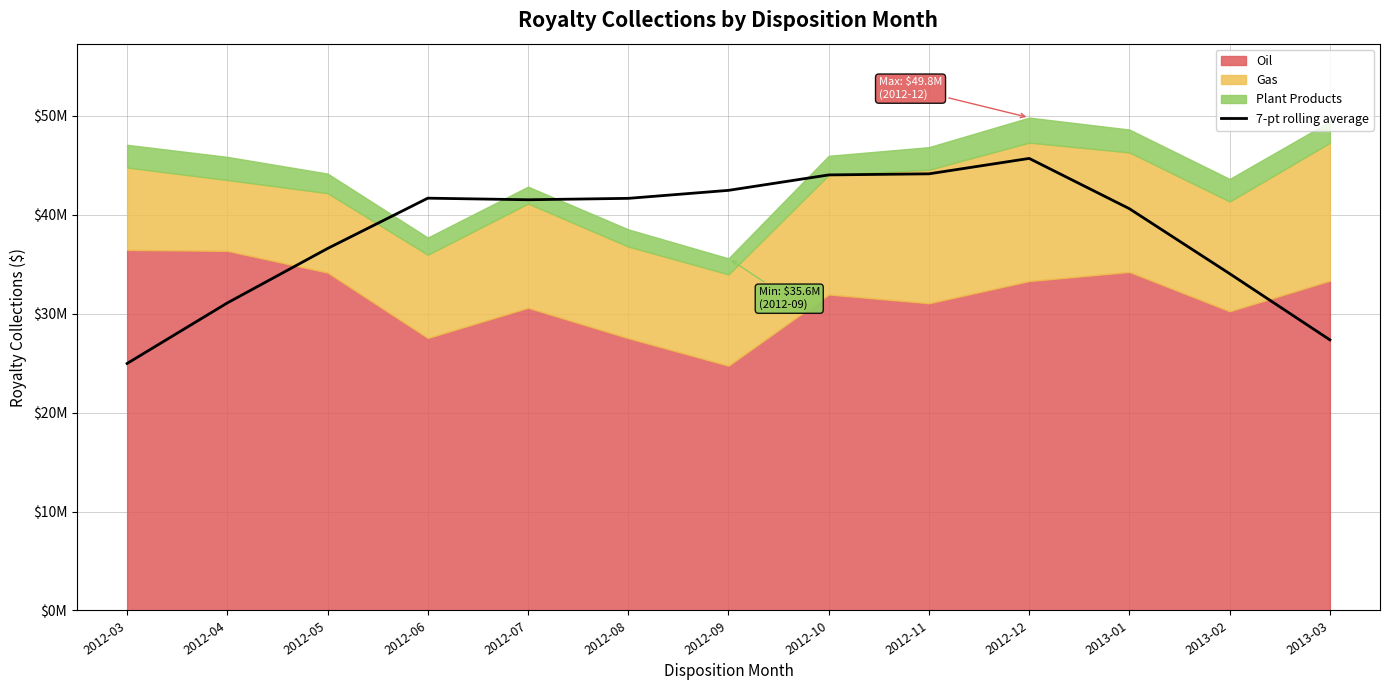

Reading left to right, transcribe all the data shown in this chart.

2012-03=24964233.3	2012-04=31083240.2	2012-05=36585721.6	2012-06=41669368.3	2012-07=41510528.6	2012-08=41651160.5	2012-09=42459432.3	2012-10=44019148.6	2012-11=44130267.0	2012-12=45687638.6	2013-01=40603992.0	2013-02=34039531.1	2013-03=27349905.6